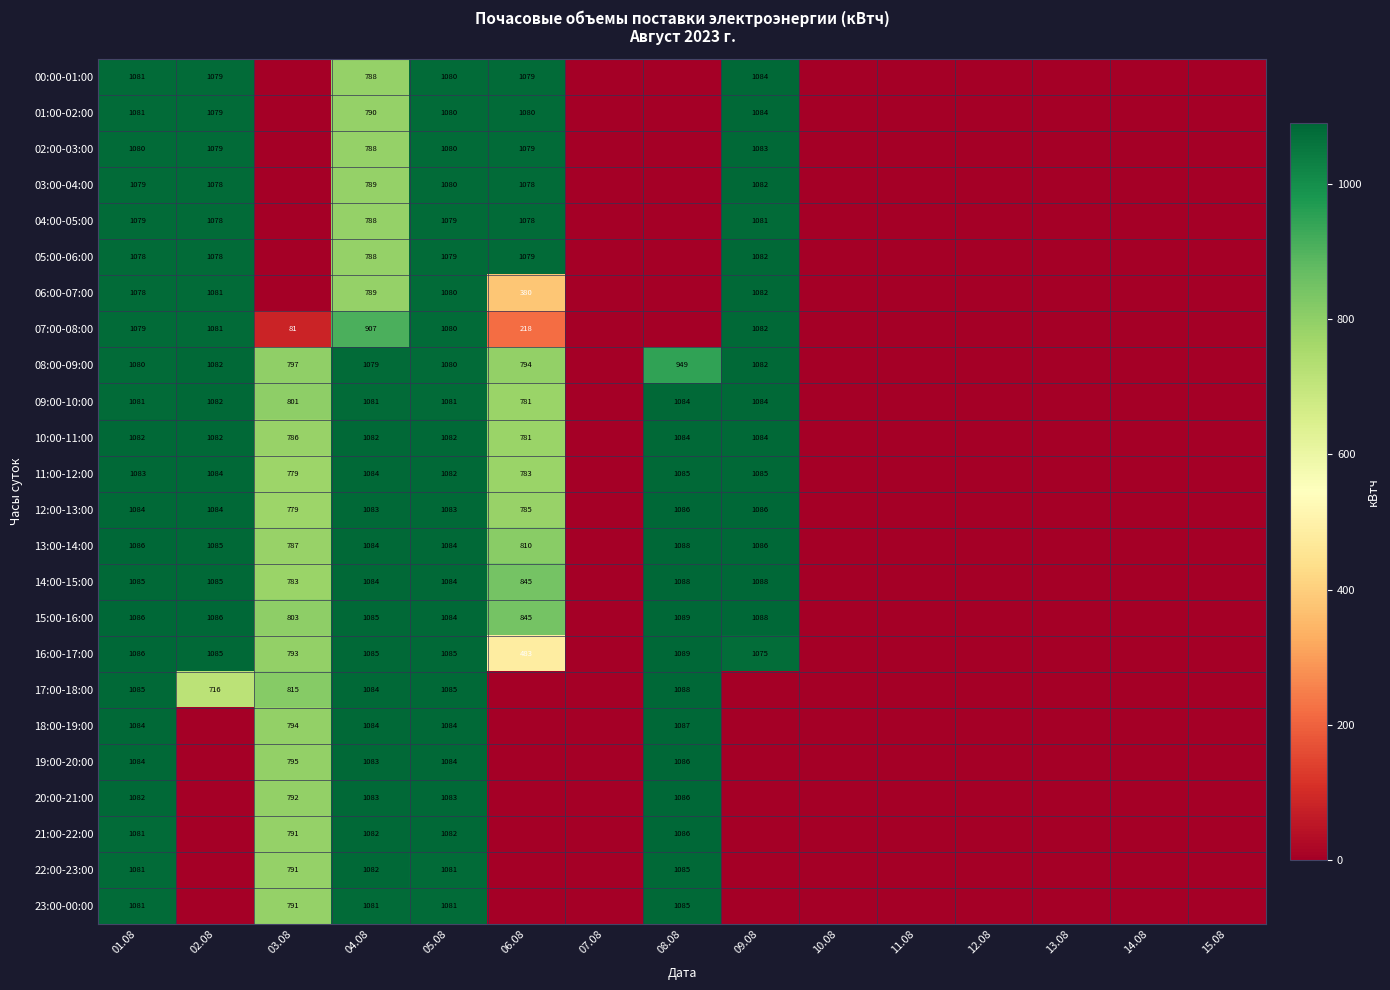

The 03:00-04:00 series shows 1082 at 09.08. True or false?

True